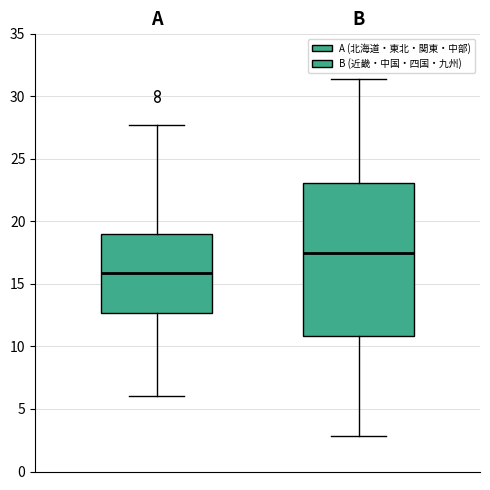

Reading left to right, read every box against the y-axis: the position of its median line, the range the box covers, and the ends of its whiskers. The values are not printed on the chart, so give them approximately, as read against the axis.

A: median 16.0, box 12.5 to 19.0, whiskers 6.0 to 27.5
B: median 17.5, box 11.0 to 23.0, whiskers 3.0 to 31.5